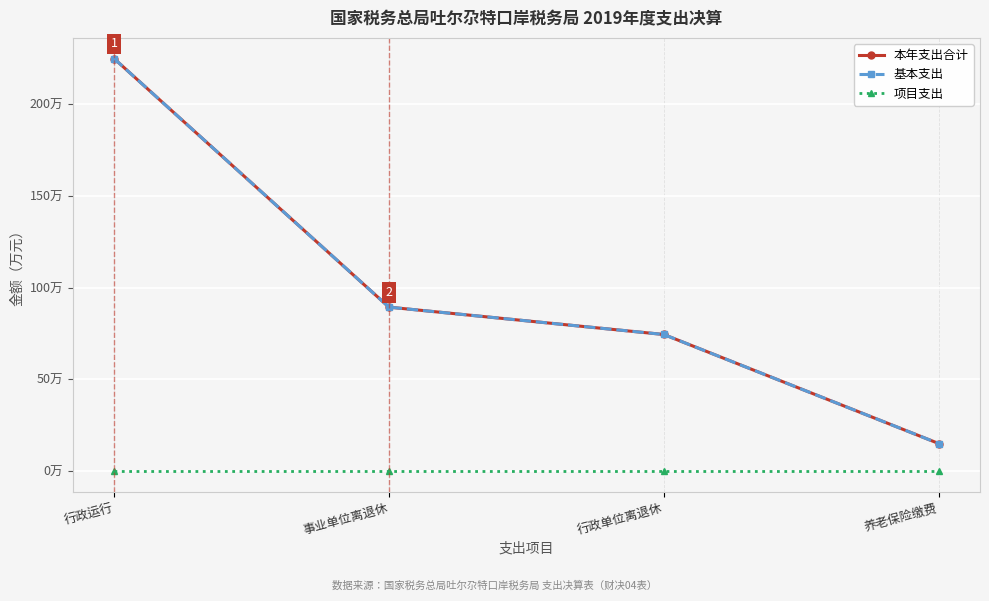

Does the chart have visible grid lines?

Yes